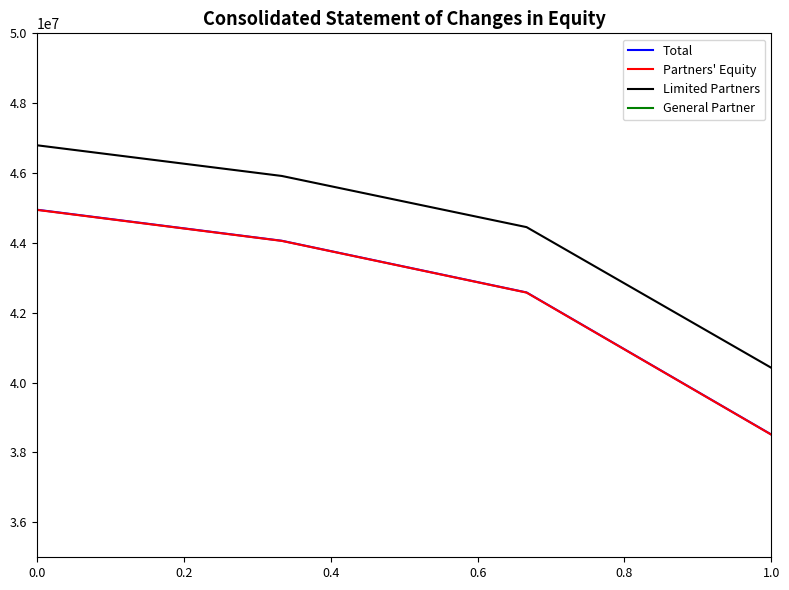

True or false: Partners' Equity and General Partner cross at least once.

False